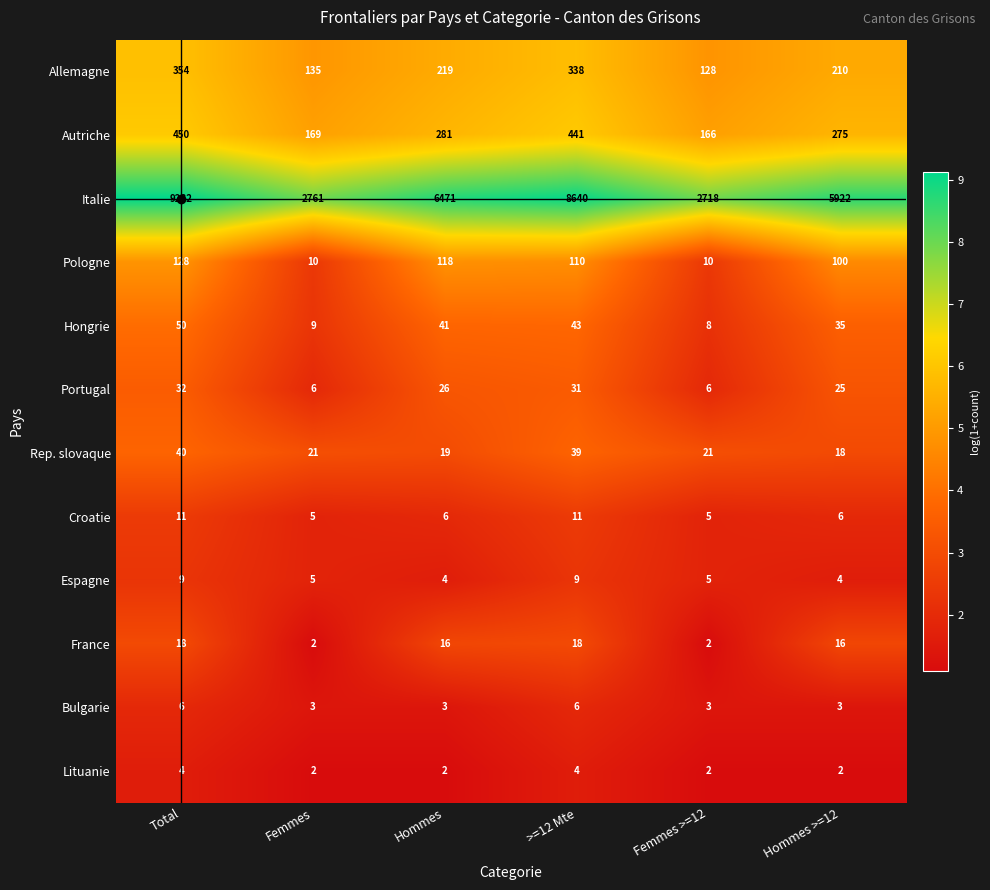

At how many categories does at least one series exceed 8?

6